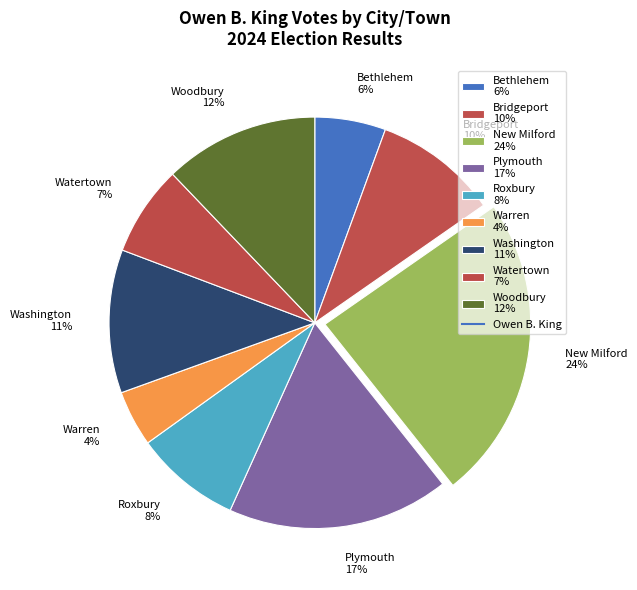

Is the sum of Bethlehem 6% and Plymouth 17% greater than half?

No